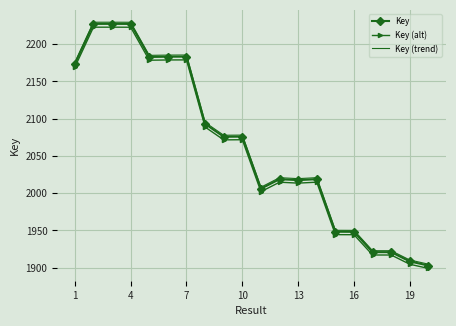

Which series has the widest spread of values?

Key (trend)